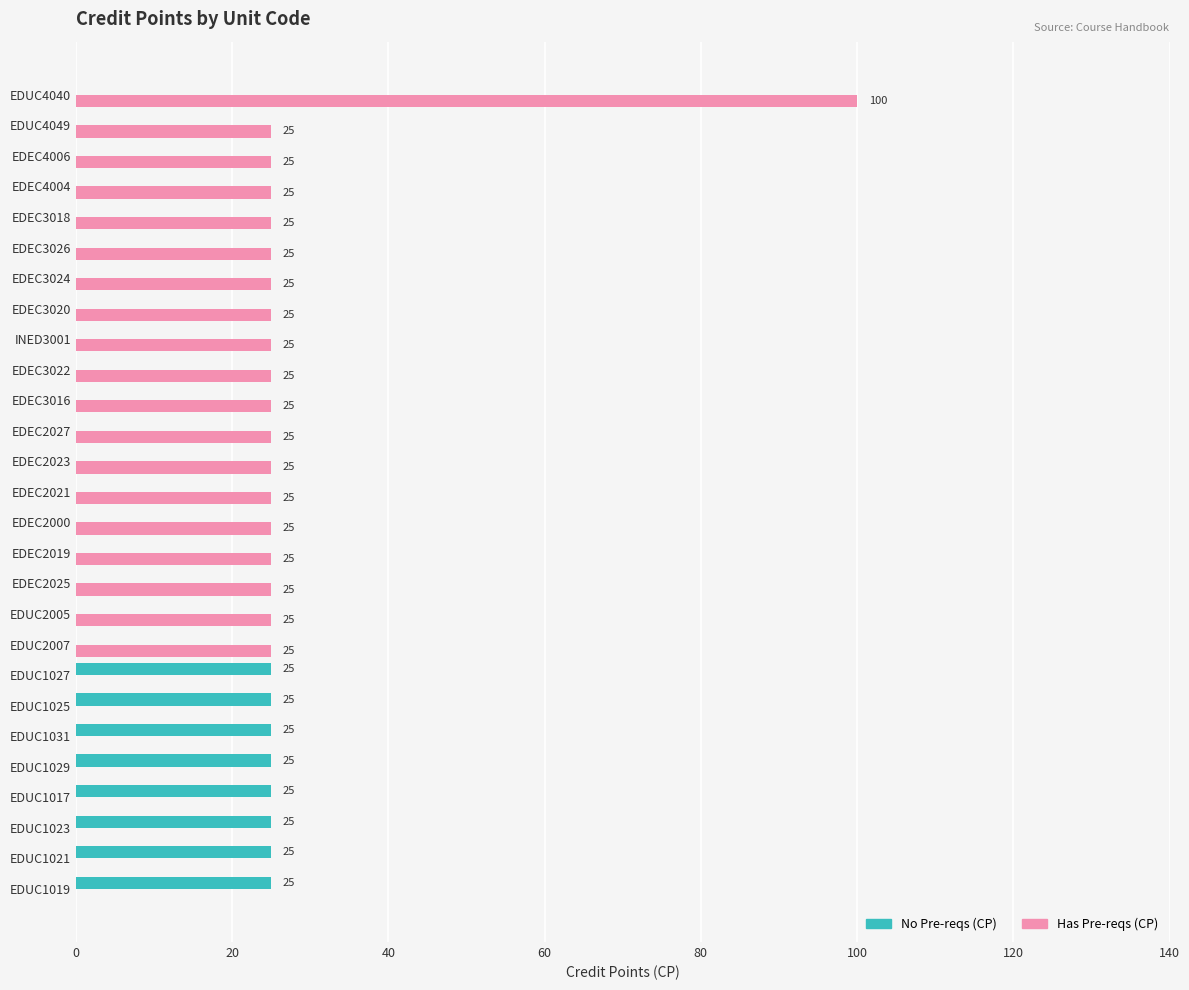

The Has Pre-reqs (CP) series shows 10 at EDEC3022. True or false?

False